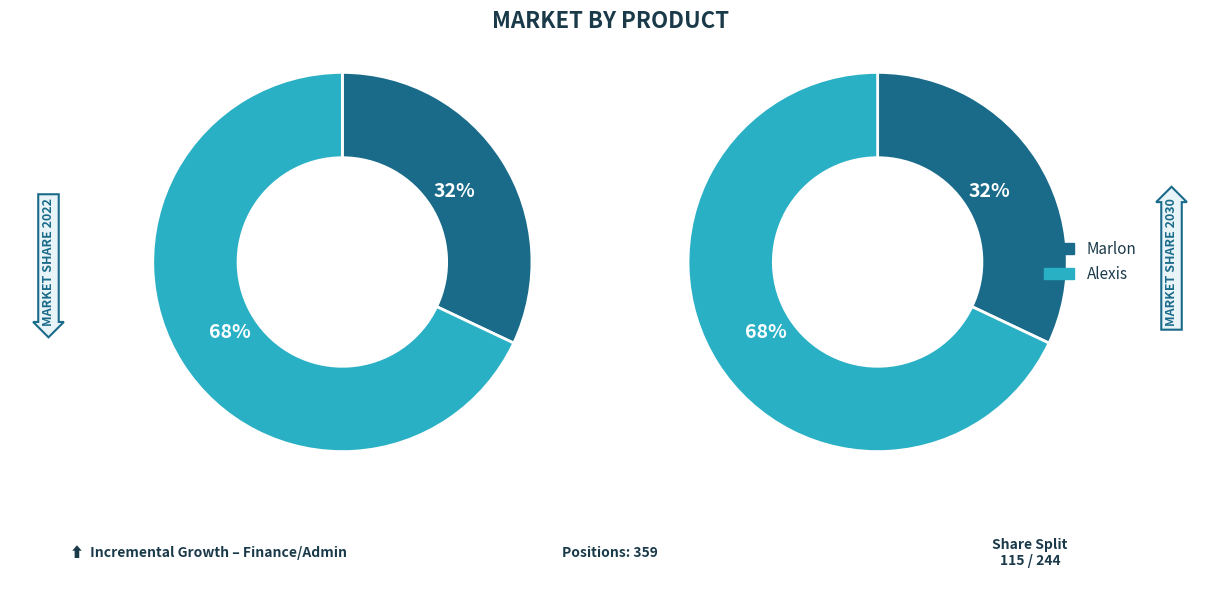

What is the ratio of the value at Alexis to the value at Marlon?

2.1